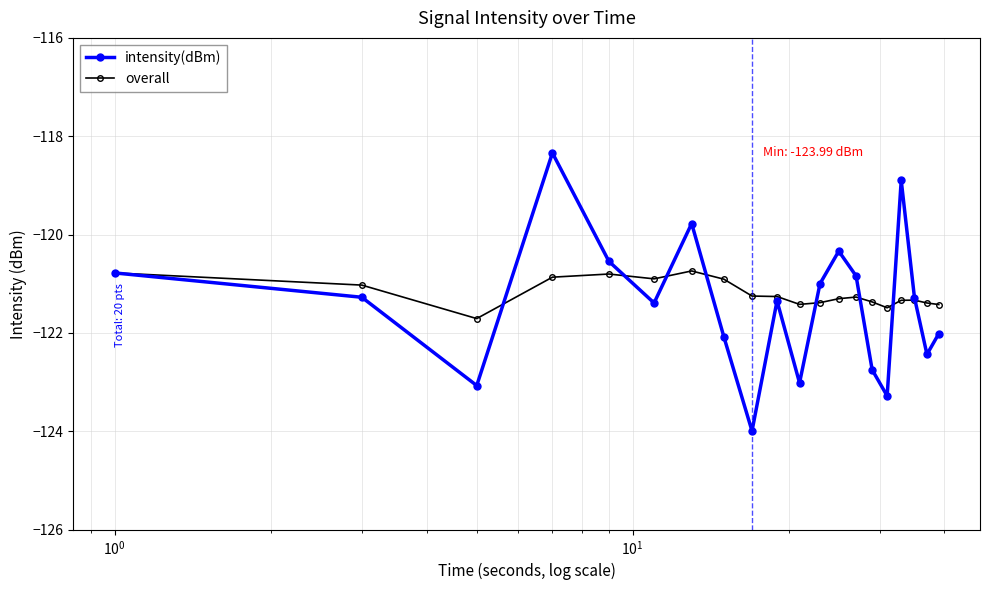

Does the chart display data point markers on the line(s)?

Yes